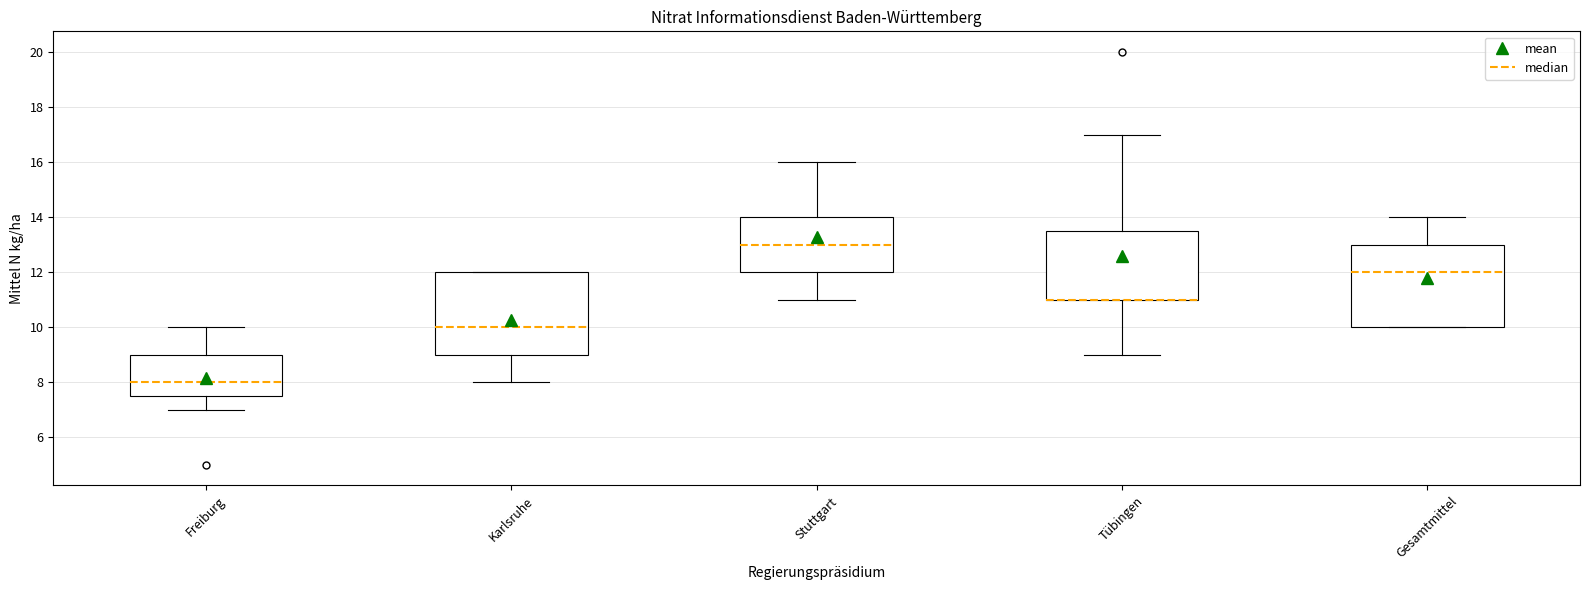

Reading left to right, read every box against the y-axis: the position of its median line, the range the box covers, and the ends of its whiskers. The values are not printed on the chart, so give them approximately, as read against the axis.

Freiburg: median 8.0, box 7.6 to 9.0, whiskers 7.0 to 10.0
Karlsruhe: median 10.0, box 9.0 to 12.0, whiskers 8.0 to 12.0
Stuttgart: median 13.0, box 12.0 to 14.0, whiskers 11.0 to 16.0
Tübingen: median 11.0 (drawn on the box's lower edge), box 11.0 to 13.6, whiskers 9.0 to 17.0
Gesamtmittel: median 12.0, box 10.0 to 13.0, whiskers 10.0 to 14.0